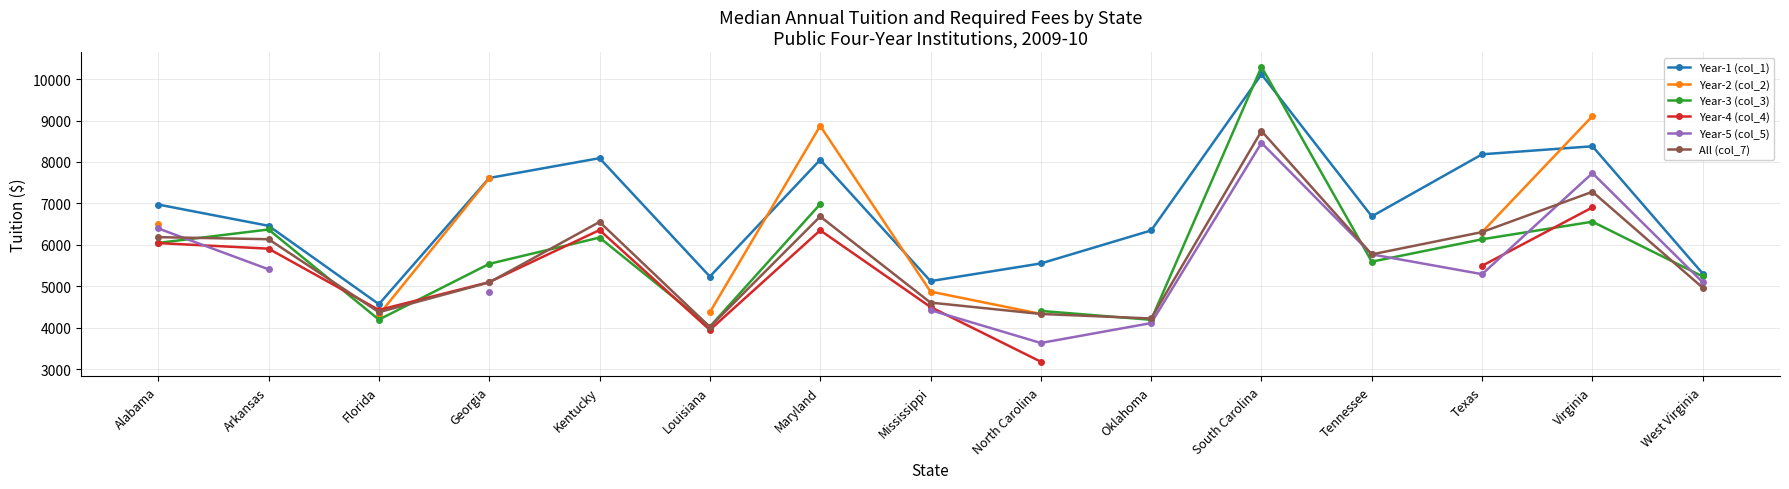

List the labels in order of Year-1 (col_1) value, largest first.

South Carolina, Virginia, Texas, Kentucky, Maryland, Georgia, Alabama, Tennessee, Arkansas, Oklahoma, North Carolina, West Virginia, Louisiana, Mississippi, Florida